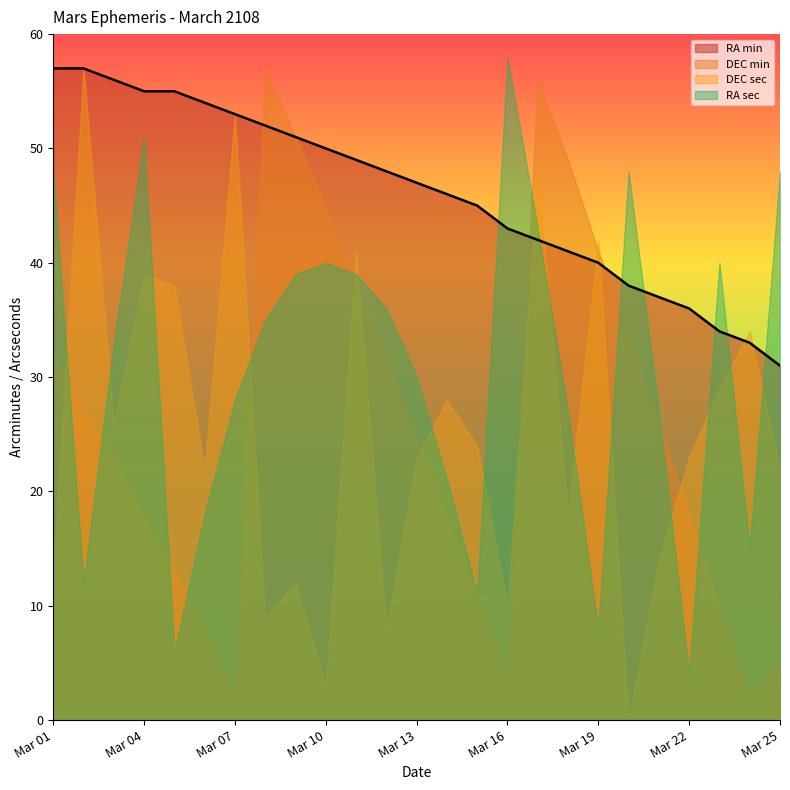

Read the RA_sec value at Mar 09, to the nearest 10.

40